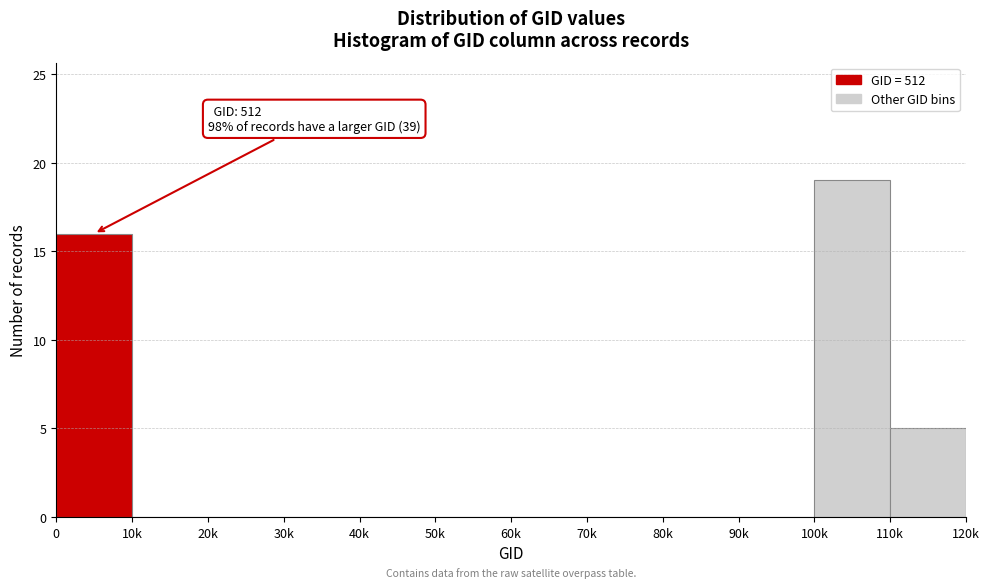

Reading right to left, transcribe all the data shown in this chart.

110k=5	100k=19	90k=0	80k=0	70k=0	60k=0	50k=0	40k=0	30k=0	20k=0	10k=0	0=16